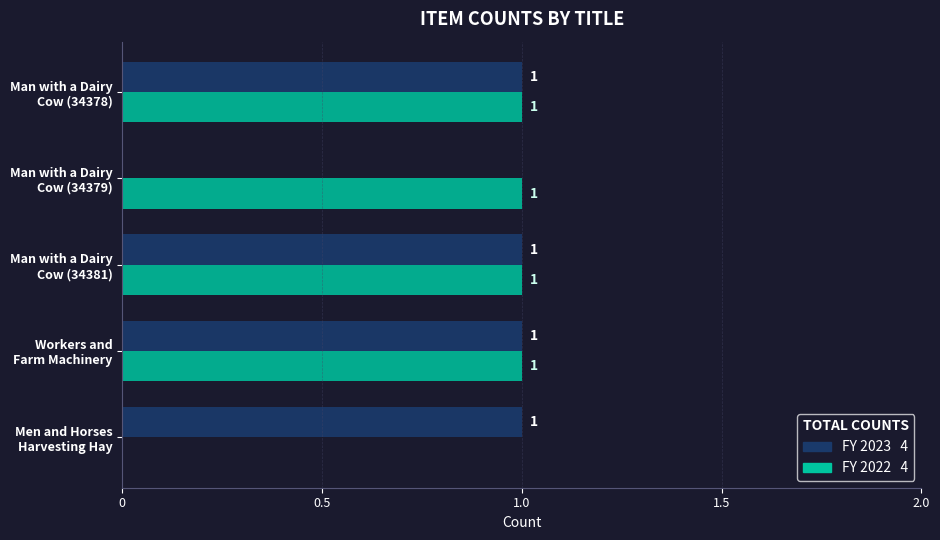

What is the value of the FY 2023 bar at the 3rd from the left?

1